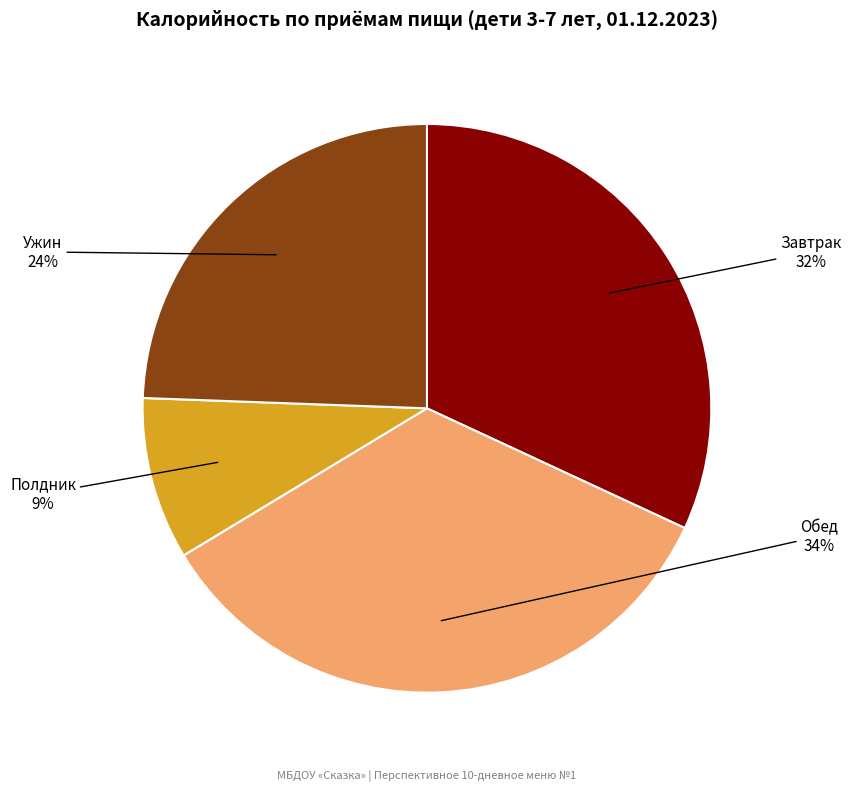

To the nearest percent, what is the difference between the Обед and Полдник slice percentages?

25%